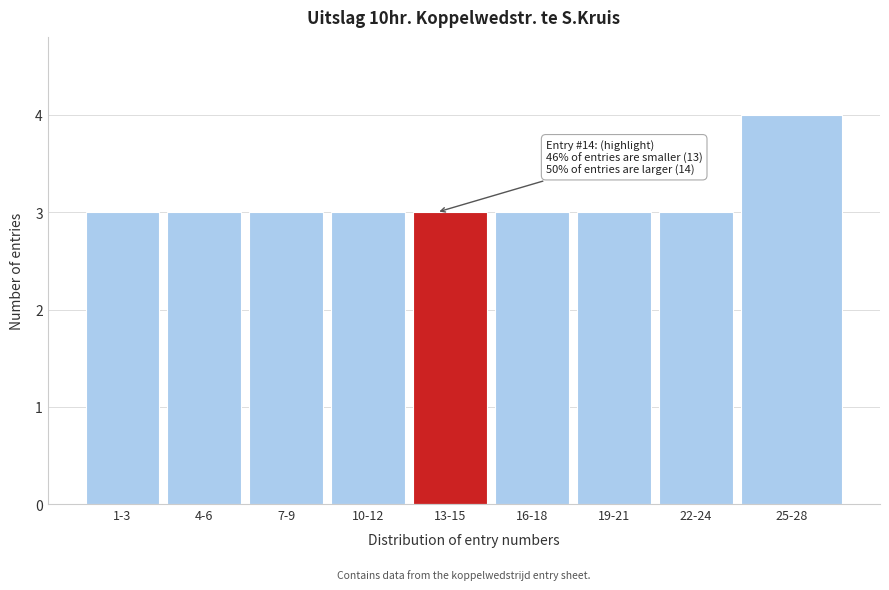

Reading left to right, extract all data points from this chart.

1-3=3	4-6=3	7-9=3	10-12=3	13-15=3	16-18=3	19-21=3	22-24=3	25-28=4